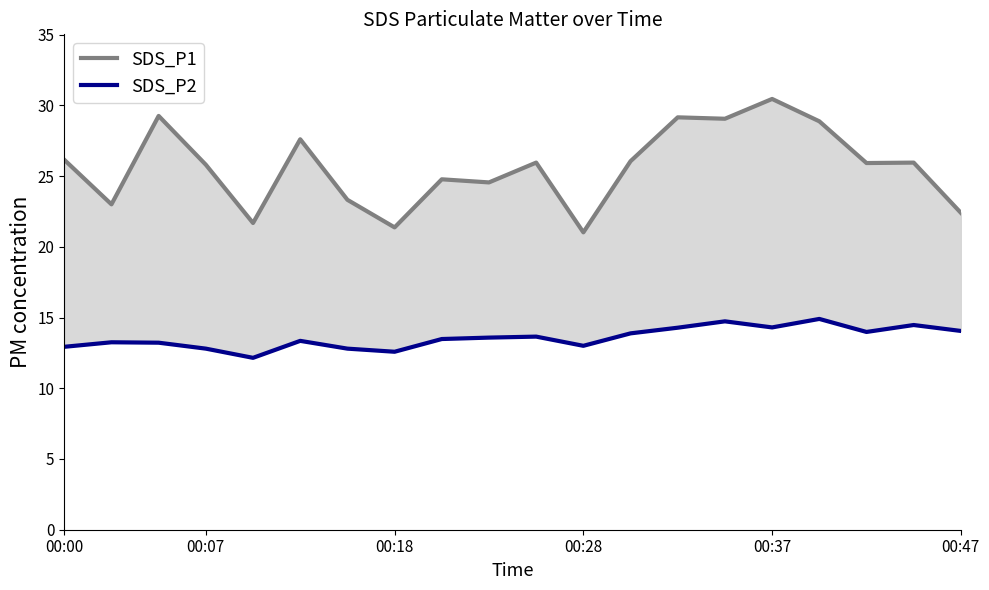

What is the value of the SDS_P2 point at the 17th from the left?

14.9